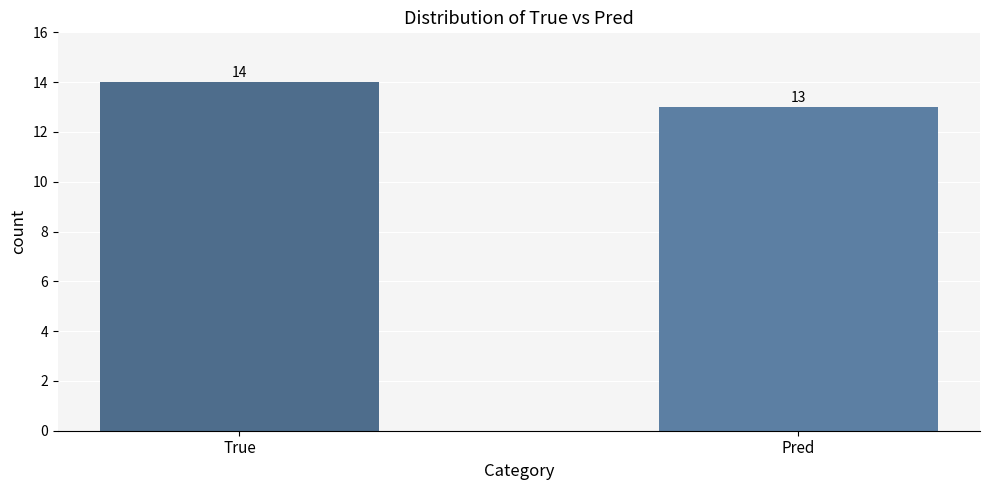

Where is Count nearest to the value 13?

Pred